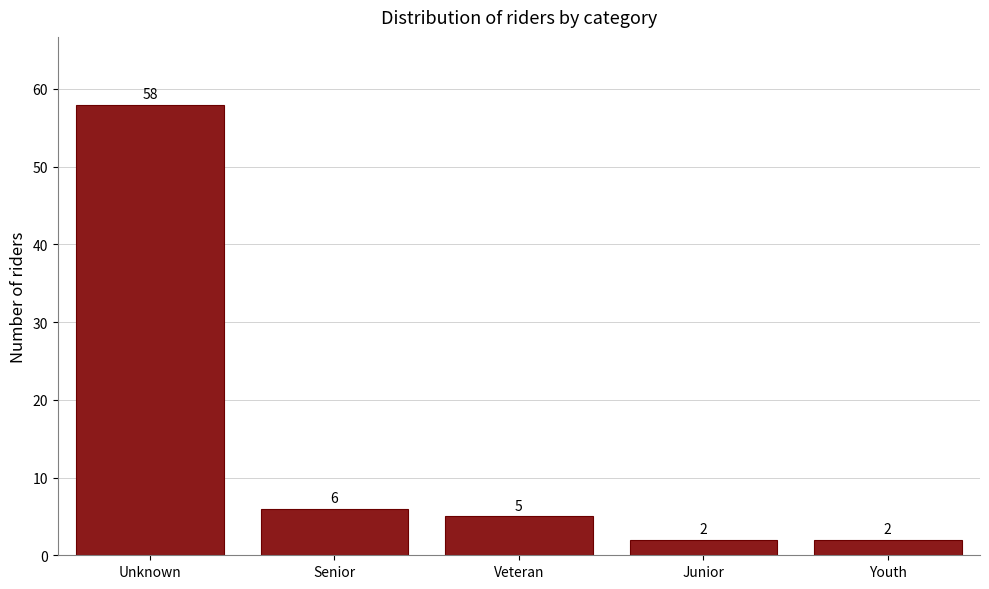

Reading left to right, list all the values displayed in this chart.

Unknown=58	Senior=6	Veteran=5	Junior=2	Youth=2